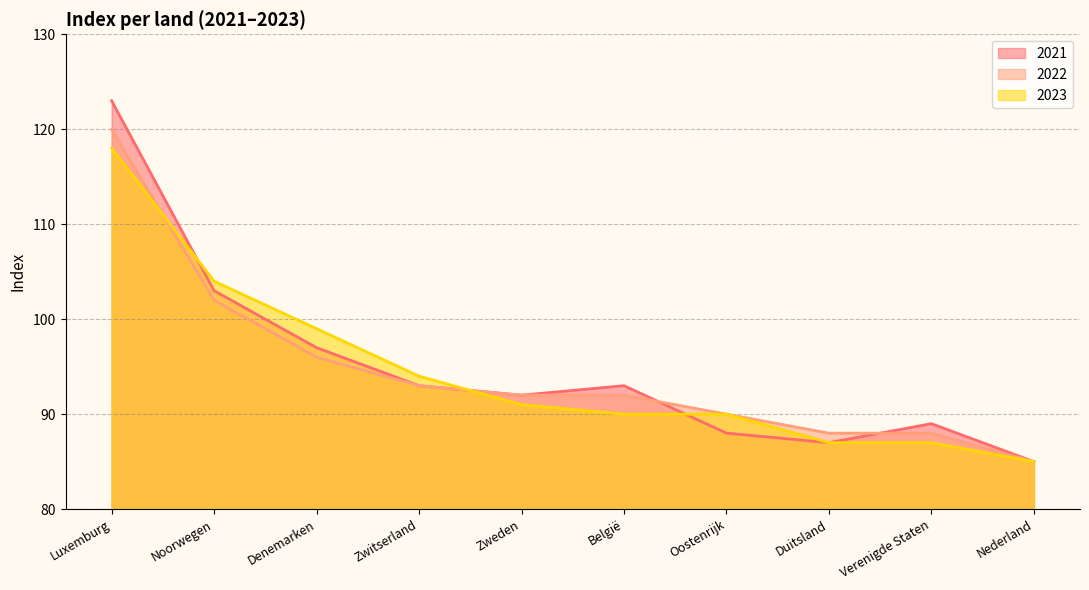

Rank the series by their average value, from highest to lowest.

2021, 2022, 2023